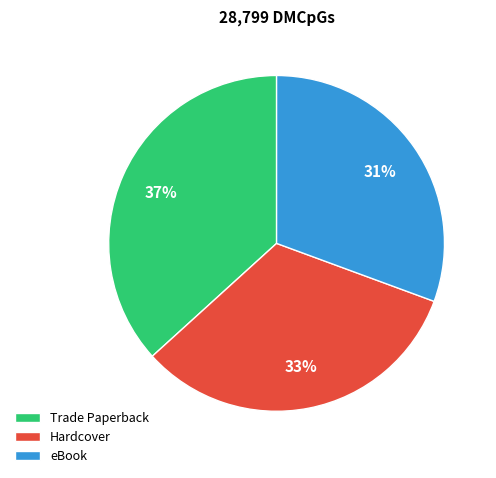

Between eBook and Hardcover, which is larger?

Hardcover